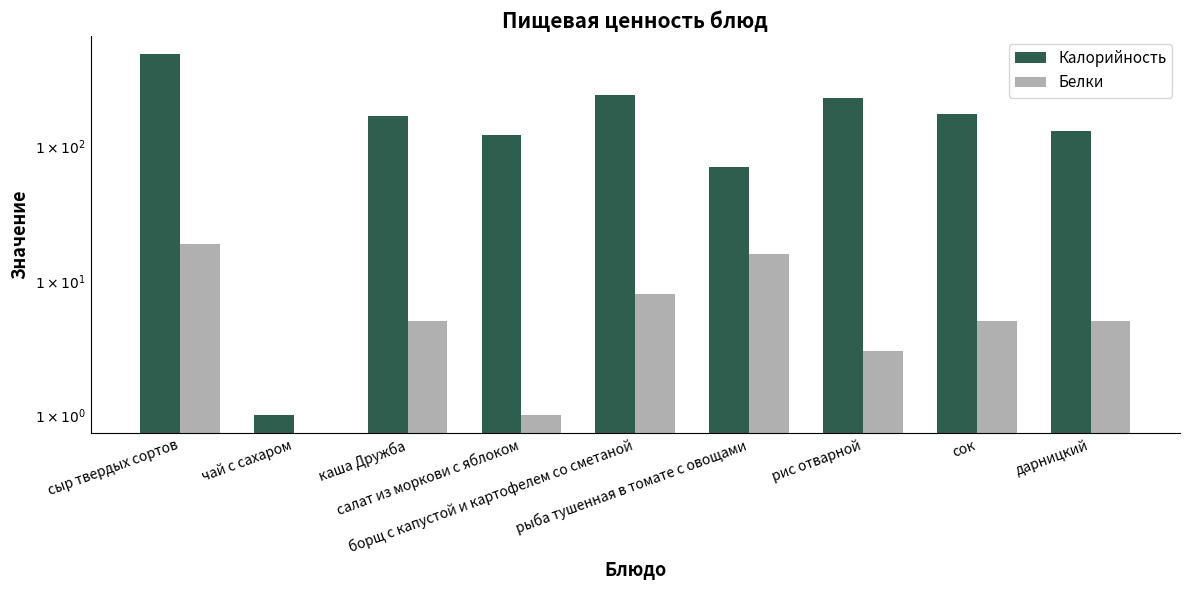

Is the value of Калорийность at рыба тушенная в томате с овощами greater than the value of Белки at сок?

Yes